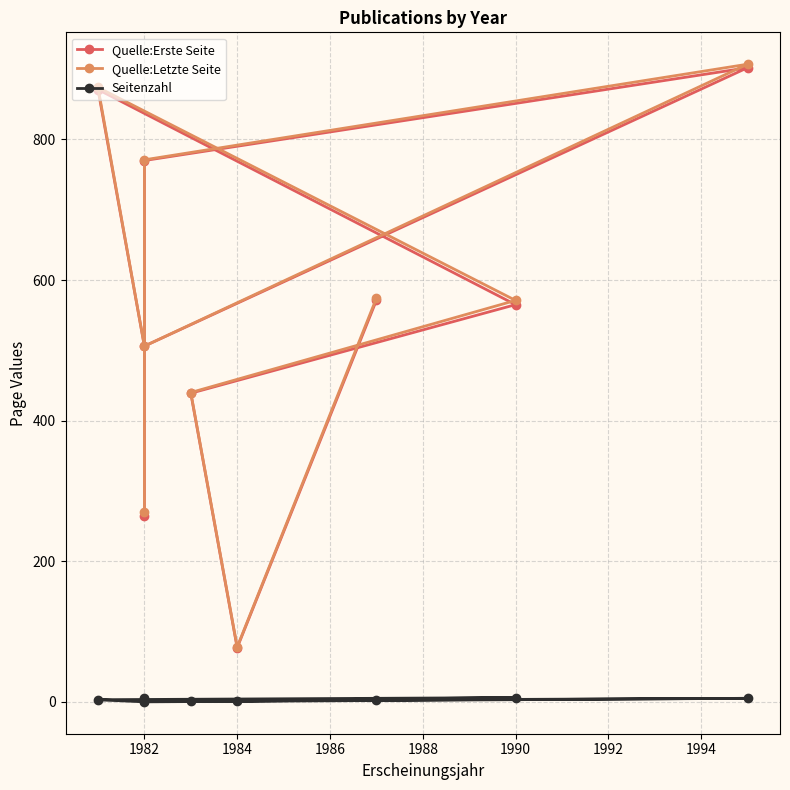

What are all the series names shown in the legend?

Quelle:Erste Seite, Quelle:Letzte Seite, Seitenzahl